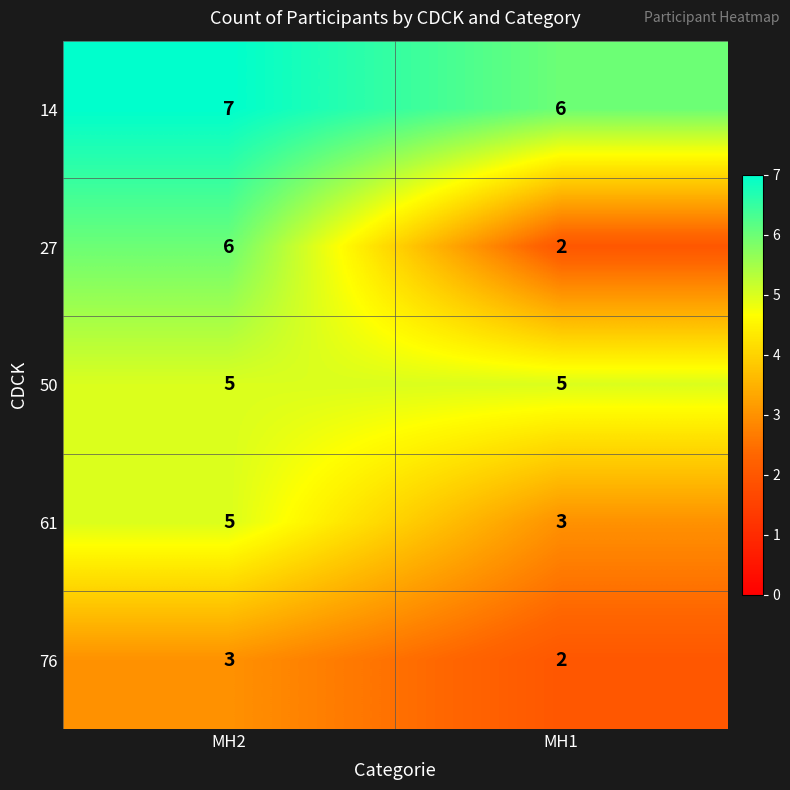

Reading left to right, list all the values displayed in this chart.

14: 7	6
27: 6	2
50: 5	5
61: 5	3
76: 3	2